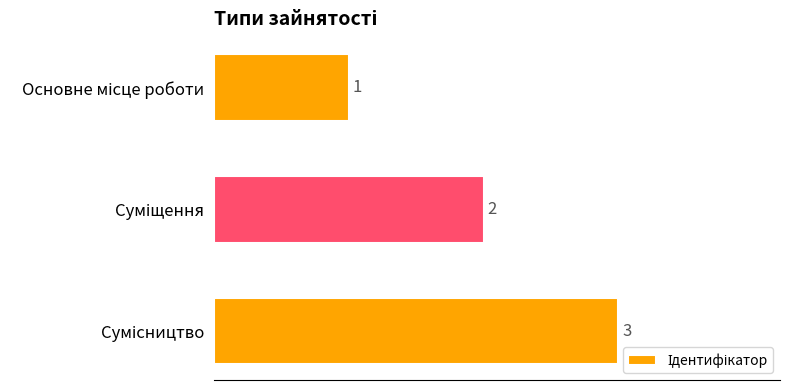

How many data points does each series have?

3